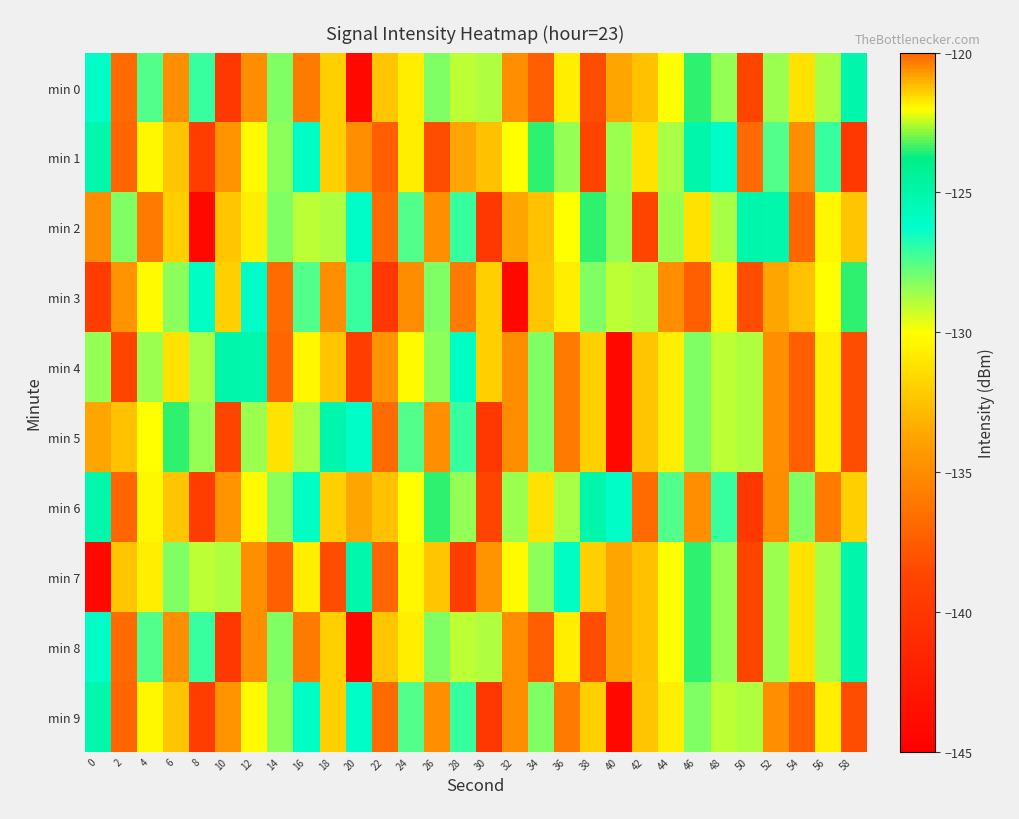

Reading left to right, list all the values displayed in this chart.

min 0: 0=-126.1	2=-136.7	4=-127.4	6=-134.9	8=-127.1	10=-139.9	12=-135.0	14=-128.1	16=-136.0	18=-132.0	20=-144.2	22=-132.4	24=-130.7	26=-128.1	28=-129.0	30=-128.9	32=-134.9	34=-137.3	36=-130.7	38=-138.3	40=-133.7	42=-132.5	44=-130.0	46=-123.4	48=-128.4	50=-138.8	52=-128.5	54=-131.2	56=-128.8	58=-125.0
min 1: 0=-125.2	2=-137.0	4=-130.3	6=-132.3	8=-139.4	10=-134.6	12=-130.2	14=-128.3	16=-126.0	18=-132.0	20=-134.9	22=-137.3	24=-130.7	26=-138.3	28=-133.7	30=-132.5	32=-130.0	34=-123.4	36=-128.4	38=-138.8	40=-128.5	42=-131.2	44=-128.8	46=-125.0	48=-126.1	50=-136.7	52=-127.4	54=-134.9	56=-127.1	58=-139.9
min 2: 0=-135.0	2=-128.1	4=-136.0	6=-132.0	8=-144.2	10=-132.4	12=-130.7	14=-128.1	16=-129.0	18=-128.9	20=-126.1	22=-136.7	24=-127.4	26=-134.9	28=-127.1	30=-139.9	32=-133.7	34=-132.5	36=-130.0	38=-123.4	40=-128.4	42=-138.8	44=-128.5	46=-131.2	48=-128.8	50=-125.0	52=-125.2	54=-137.0	56=-130.3	58=-132.3
min 3: 0=-139.4	2=-134.6	4=-130.2	6=-128.3	8=-126.0	10=-132.0	12=-126.1	14=-136.7	16=-127.4	18=-134.9	20=-127.1	22=-139.9	24=-135.0	26=-128.1	28=-136.0	30=-132.0	32=-144.2	34=-132.4	36=-130.7	38=-128.1	40=-129.0	42=-128.9	44=-134.9	46=-137.3	48=-130.7	50=-138.3	52=-133.7	54=-132.5	56=-130.0	58=-123.4
min 4: 0=-128.4	2=-138.8	4=-128.5	6=-131.2	8=-128.8	10=-125.0	12=-125.2	14=-137.0	16=-130.3	18=-132.3	20=-139.4	22=-134.6	24=-130.2	26=-128.3	28=-126.0	30=-132.0	32=-135.0	34=-128.1	36=-136.0	38=-132.0	40=-144.2	42=-132.4	44=-130.7	46=-128.1	48=-129.0	50=-128.9	52=-134.9	54=-137.3	56=-130.7	58=-138.3
min 5: 0=-133.7	2=-132.5	4=-130.0	6=-123.4	8=-128.4	10=-138.8	12=-128.5	14=-131.2	16=-128.8	18=-125.0	20=-126.1	22=-136.7	24=-127.4	26=-134.9	28=-127.1	30=-139.9	32=-135.0	34=-128.1	36=-136.0	38=-132.0	40=-144.2	42=-132.4	44=-130.7	46=-128.1	48=-129.0	50=-128.9	52=-134.9	54=-137.3	56=-130.7	58=-138.3
min 6: 0=-125.2	2=-137.0	4=-130.3	6=-132.3	8=-139.4	10=-134.6	12=-130.2	14=-128.3	16=-126.0	18=-132.0	20=-133.7	22=-132.5	24=-130.0	26=-123.4	28=-128.4	30=-138.8	32=-128.5	34=-131.2	36=-128.8	38=-125.0	40=-126.1	42=-136.7	44=-127.4	46=-134.9	48=-127.1	50=-139.9	52=-135.0	54=-128.1	56=-136.0	58=-132.0
min 7: 0=-144.2	2=-132.4	4=-130.7	6=-128.1	8=-129.0	10=-128.9	12=-134.9	14=-137.3	16=-130.7	18=-138.3	20=-125.2	22=-137.0	24=-130.3	26=-132.3	28=-139.4	30=-134.6	32=-130.2	34=-128.3	36=-126.0	38=-132.0	40=-133.7	42=-132.5	44=-130.0	46=-123.4	48=-128.4	50=-138.8	52=-128.5	54=-131.2	56=-128.8	58=-125.0
min 8: 0=-126.1	2=-136.7	4=-127.4	6=-134.9	8=-127.1	10=-139.9	12=-135.0	14=-128.1	16=-136.0	18=-132.0	20=-144.2	22=-132.4	24=-130.7	26=-128.1	28=-129.0	30=-128.9	32=-134.9	34=-137.3	36=-130.7	38=-138.3	40=-133.7	42=-132.5	44=-130.0	46=-123.4	48=-128.4	50=-138.8	52=-128.5	54=-131.2	56=-128.8	58=-125.0
min 9: 0=-125.2	2=-137.0	4=-130.3	6=-132.3	8=-139.4	10=-134.6	12=-130.2	14=-128.3	16=-126.0	18=-132.0	20=-126.1	22=-136.7	24=-127.4	26=-134.9	28=-127.1	30=-139.9	32=-135.0	34=-128.1	36=-136.0	38=-132.0	40=-144.2	42=-132.4	44=-130.7	46=-128.1	48=-129.0	50=-128.9	52=-134.9	54=-137.3	56=-130.7	58=-138.3